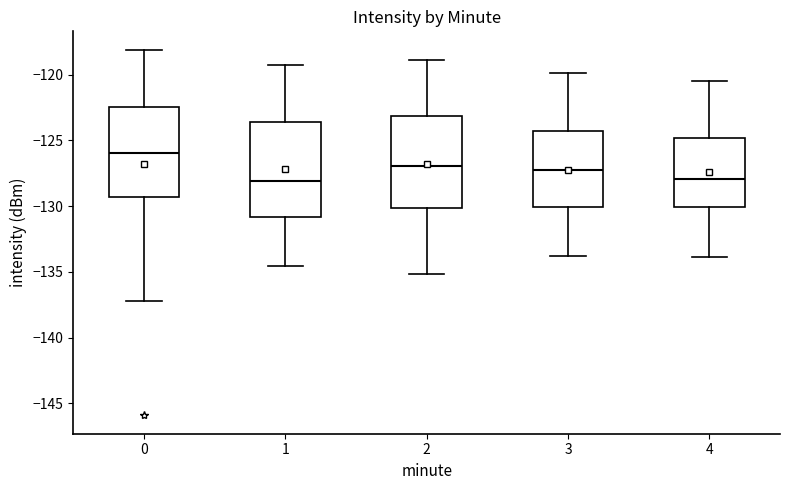

Where does the median line of the box at x = 4 sit on the y-axis? The values are not printed on the chart, so give them approximately, as read against the axis.

-128.0